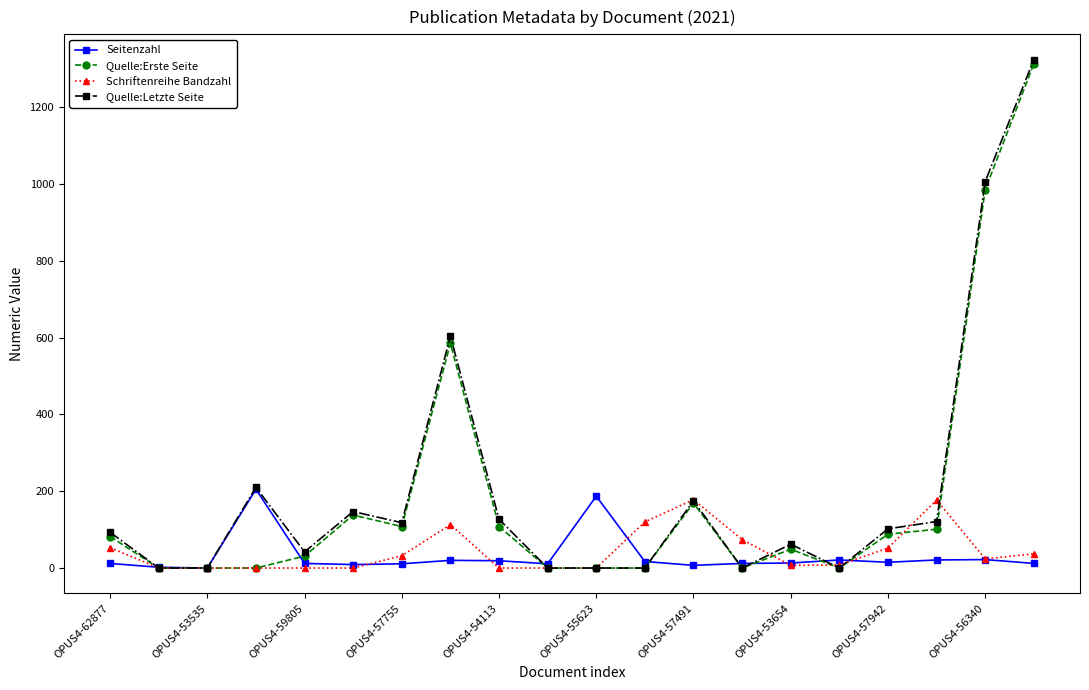

True or false: Quelle:Letzte Seite has more than 1 points higher than both neighbors.

True